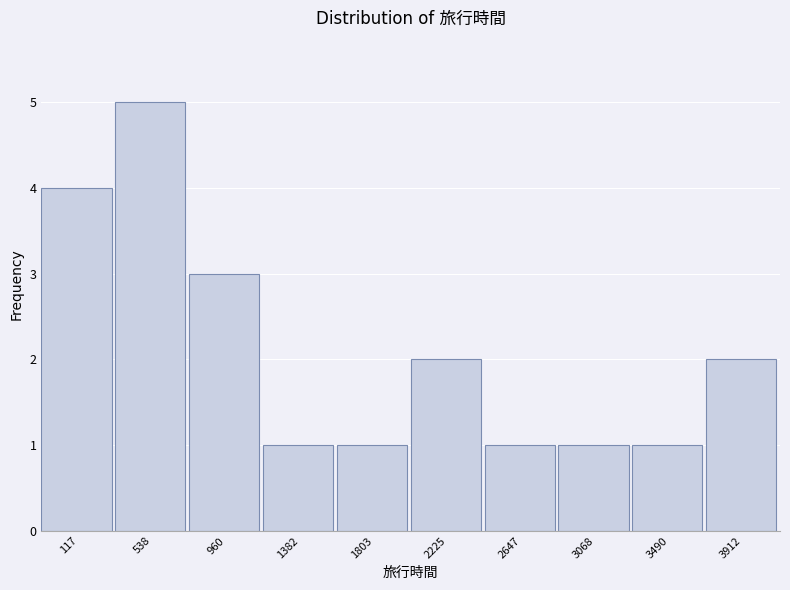

Reading right to left, what are all the values shown in this chart?

2	1	1	1	2	1	1	3	5	4